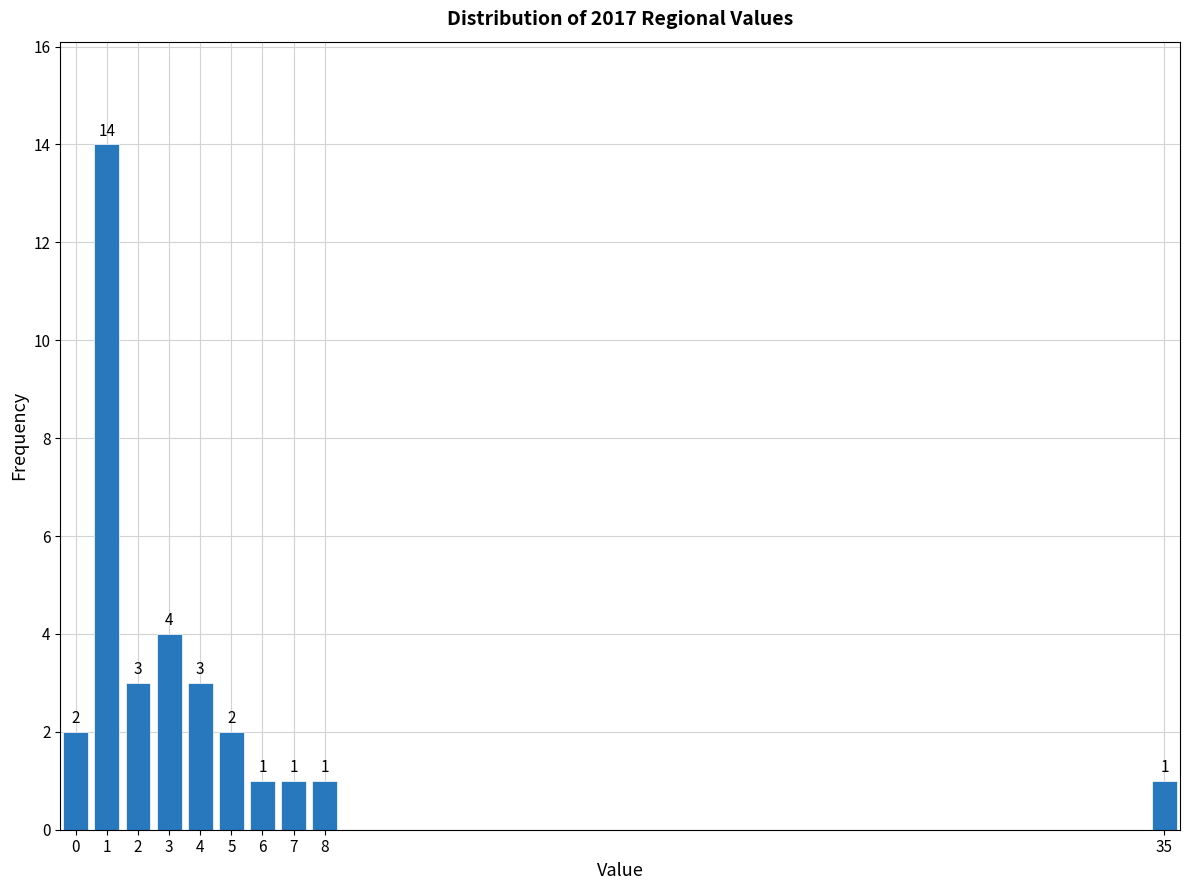

Reading left to right, extract all data points from this chart.

0=2	1=14	2=3	3=4	4=3	5=2	6=1	7=1	8=1	35=1